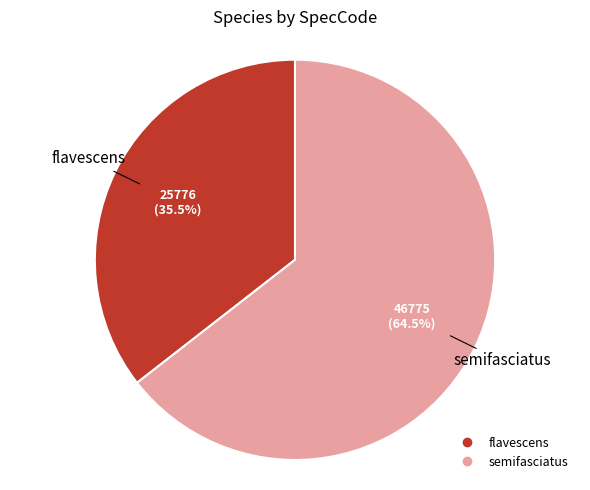

To the nearest percent, what is the difference between the flavescens and semifasciatus slice percentages?

29%